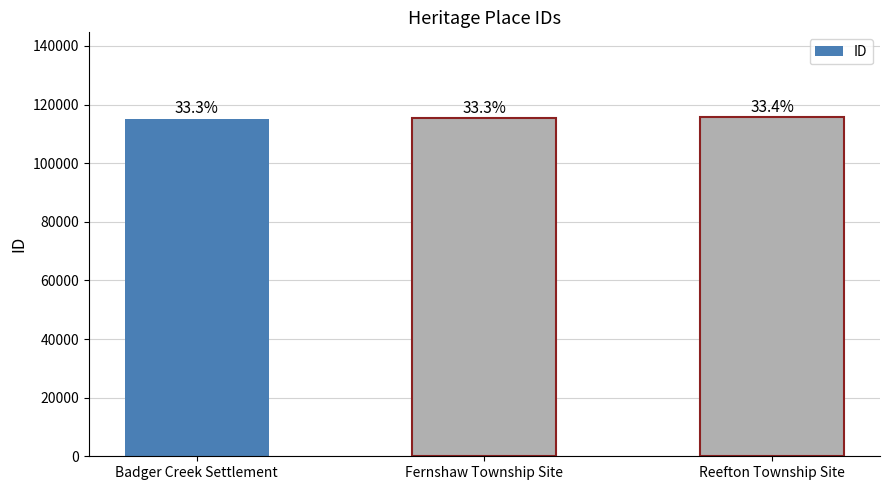

Are the bars horizontal?

No